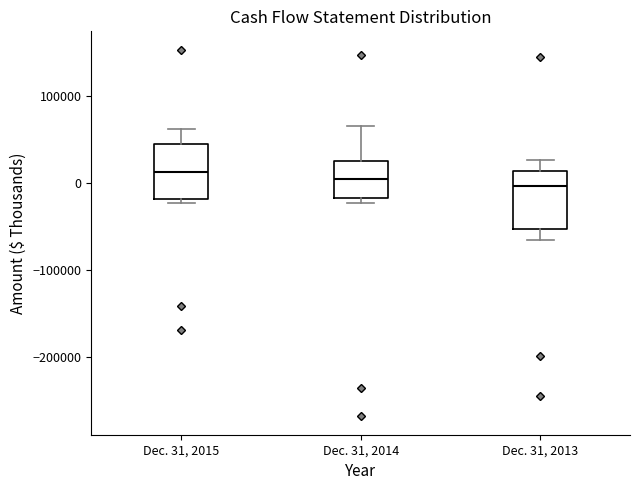

Reading left to right, read every box against the y-axis: the position of its median line, the range the box covers, and the ends of its whiskers. The values are not printed on the chart, so give them approximately, as read against the axis.

Dec. 31, 2015: median 10000, box -20000 to 40000, whiskers -20000 (just below the box's lower edge) to 60000
Dec. 31, 2014: median 0, box -20000 to 20000, whiskers -20000 (just below the box's lower edge) to 70000
Dec. 31, 2013: median 0, box -50000 to 10000, whiskers -70000 to 30000